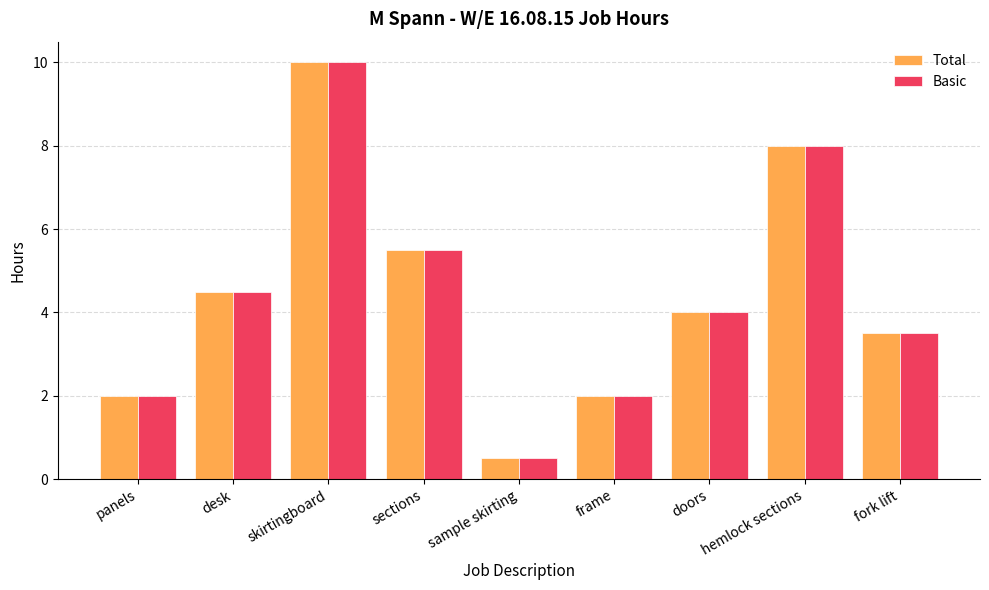

The Basic series shows 2.0 at frame. True or false?

True